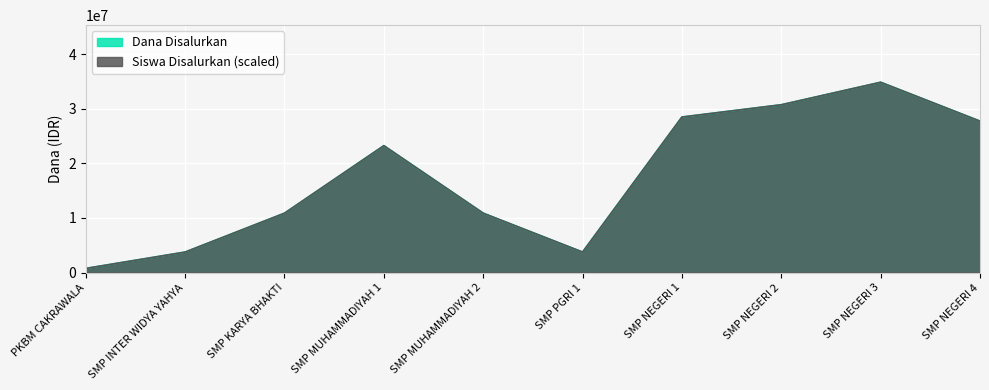

What is the maximum value for Siswa Disalurkan?

34875000